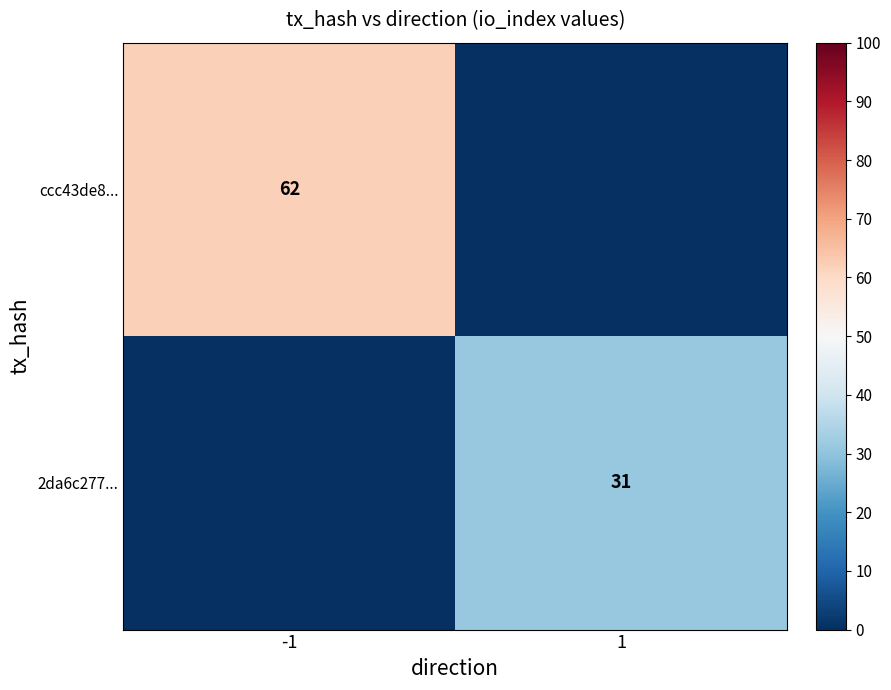

At which category does the chart reach its peak across all series?

-1